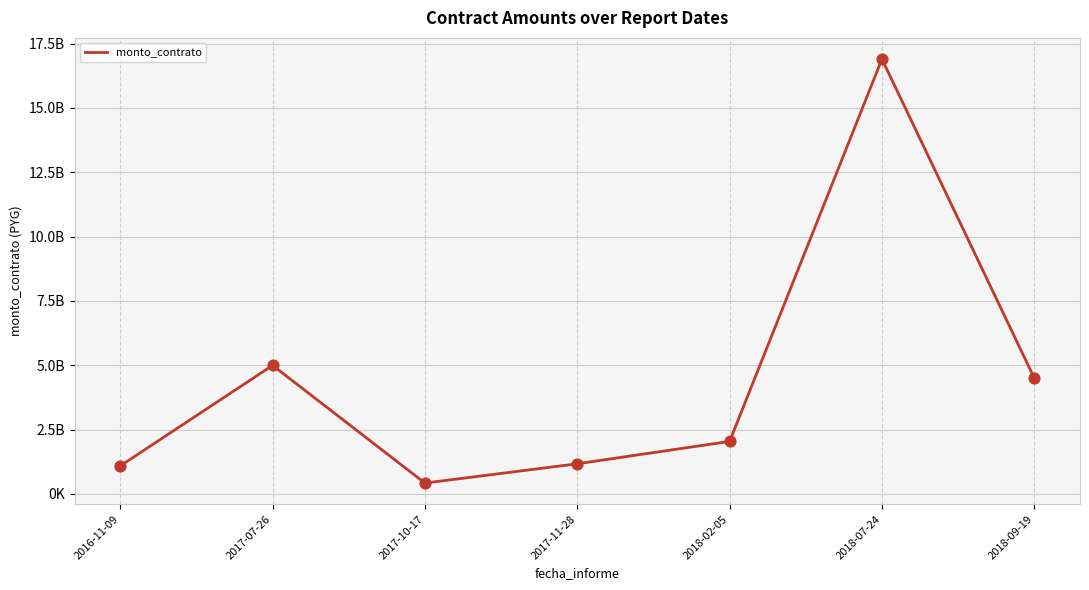

What is the change in value from 2017-10-17 to 2018-07-24?

+16478783835